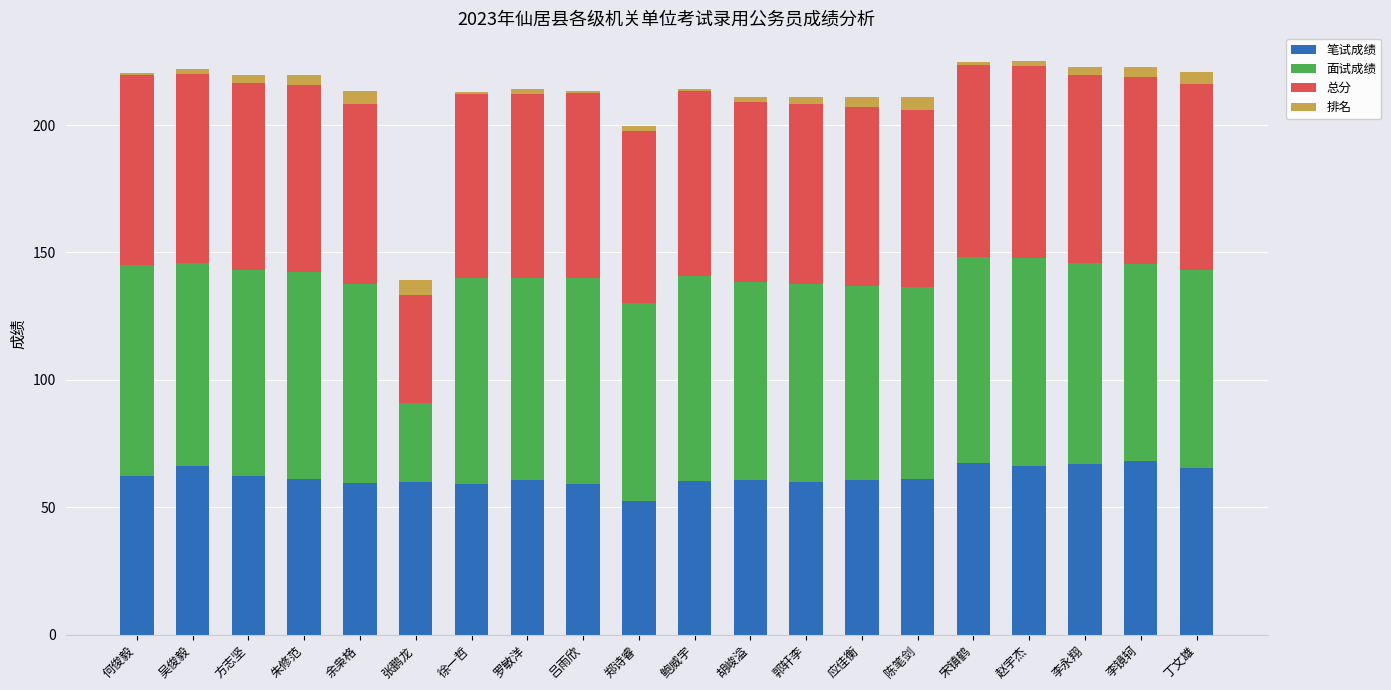

What is the average value of the 笔试成绩 series?

61.9